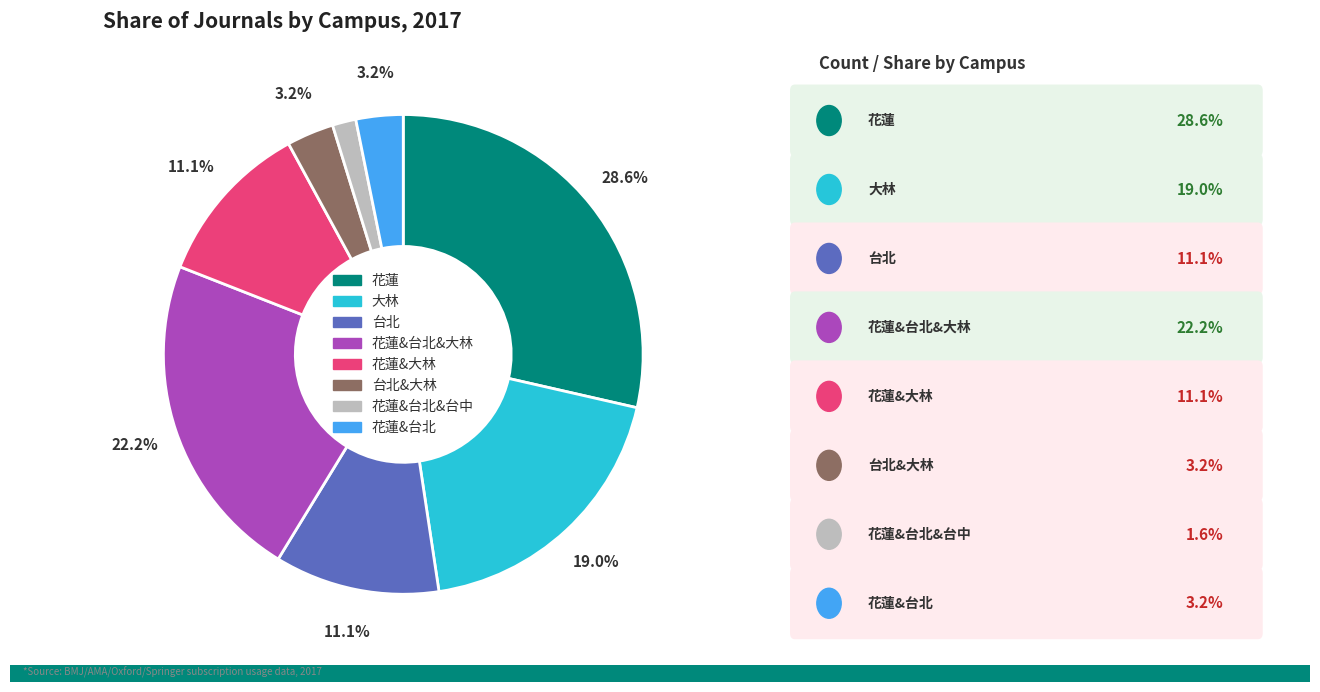

Is there any slice that represents more than half of the pie?

No